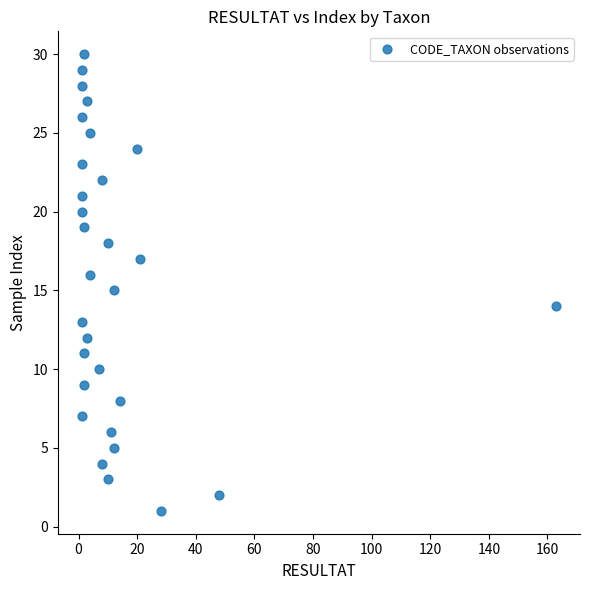

What is the range of X values (max minus min)?

162